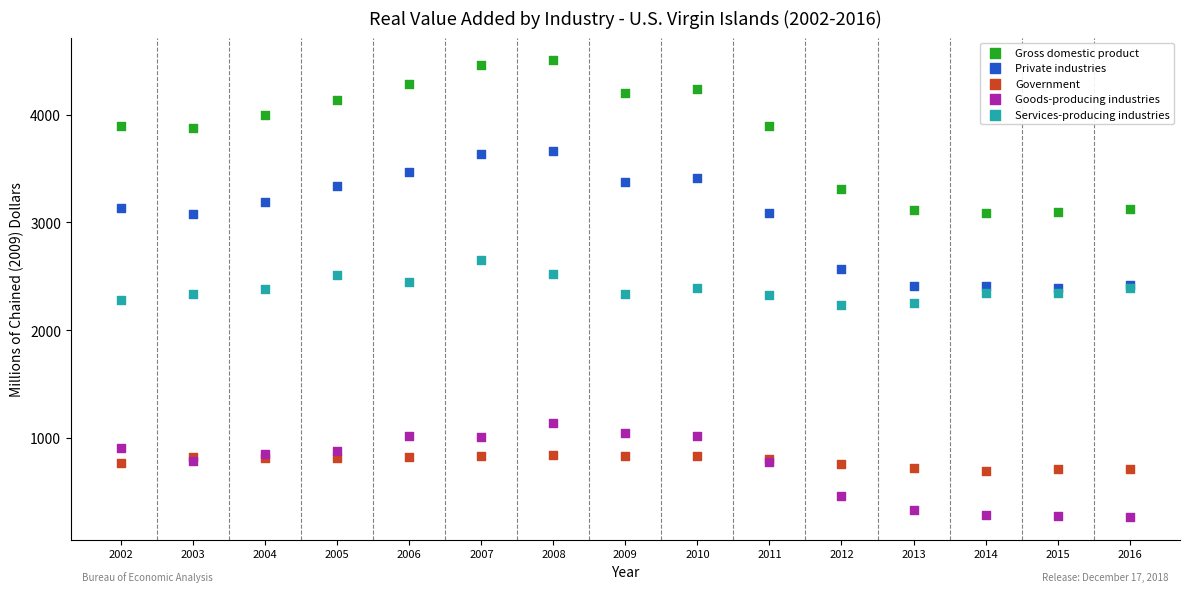

Which series has the widest spread of Y values?

Gross domestic product